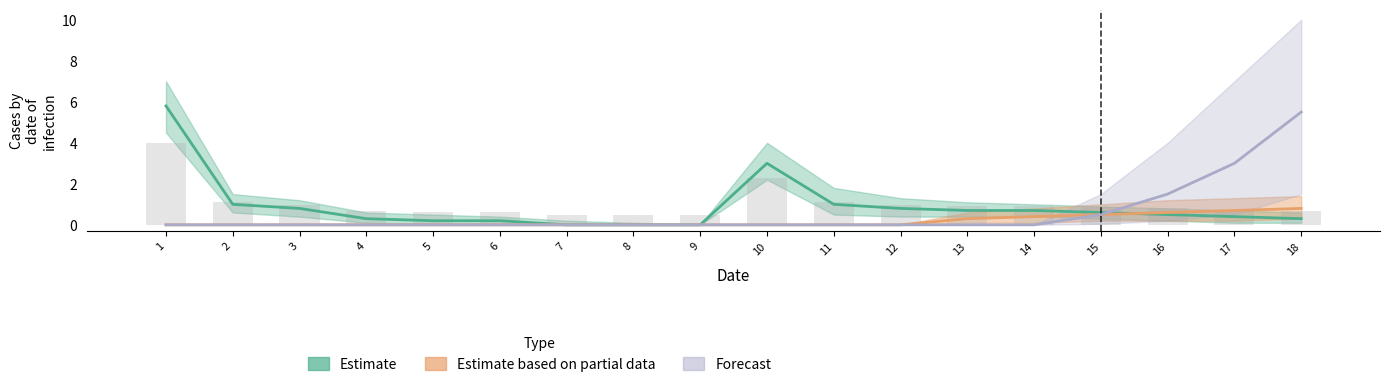

Which series has the largest range (max minus min)?

Estimate